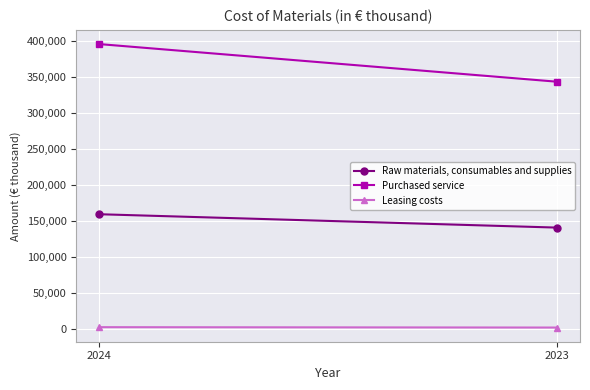

Reading right to left, what are all the values shown in this chart?

Raw materials, consumables and supplies: 2023=140423	2024=159016
Purchased service: 2023=343203	2024=395539
Leasing costs: 2023=1493	2024=2023